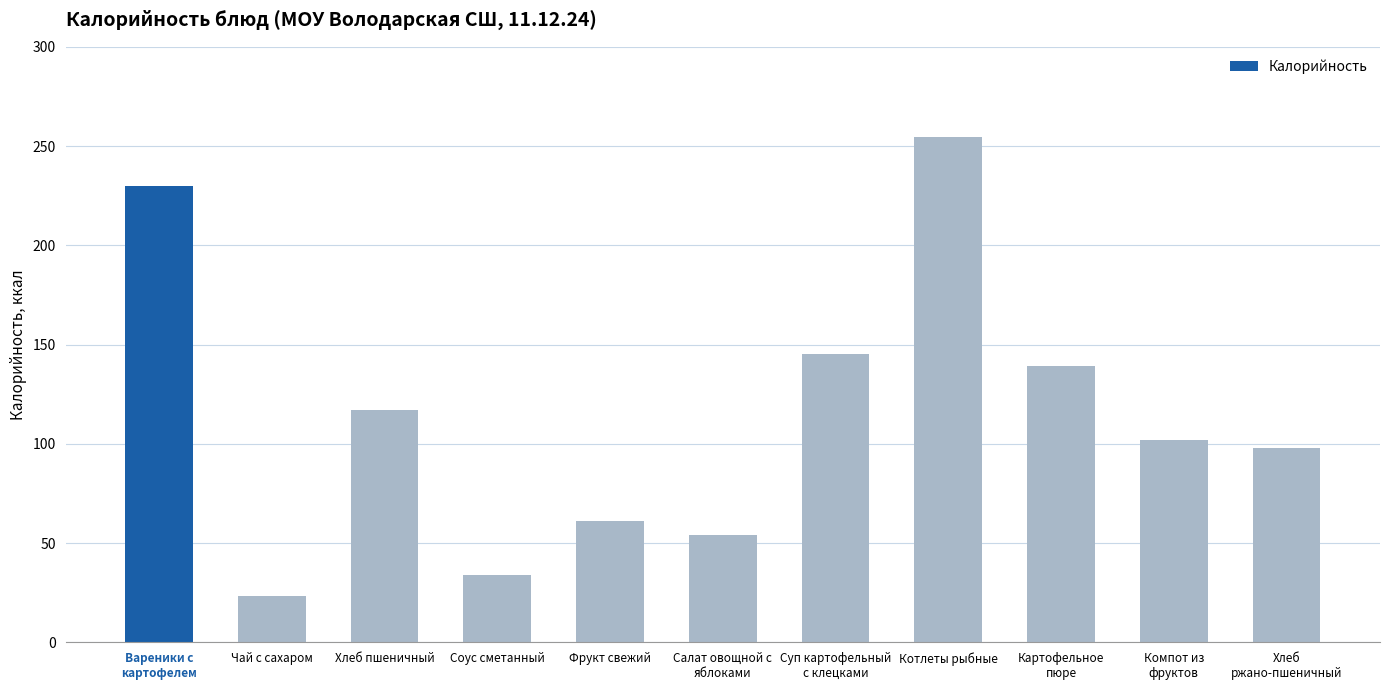

Is it true that the value at Соус сметанный is 8.1?

False